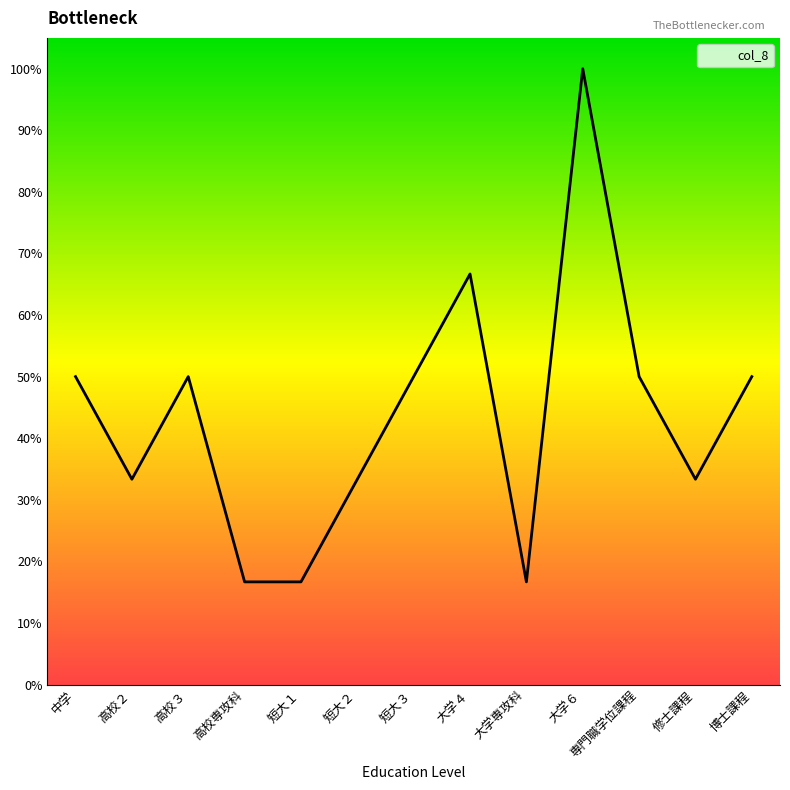

Is this an area chart (filled region under the line)?

No